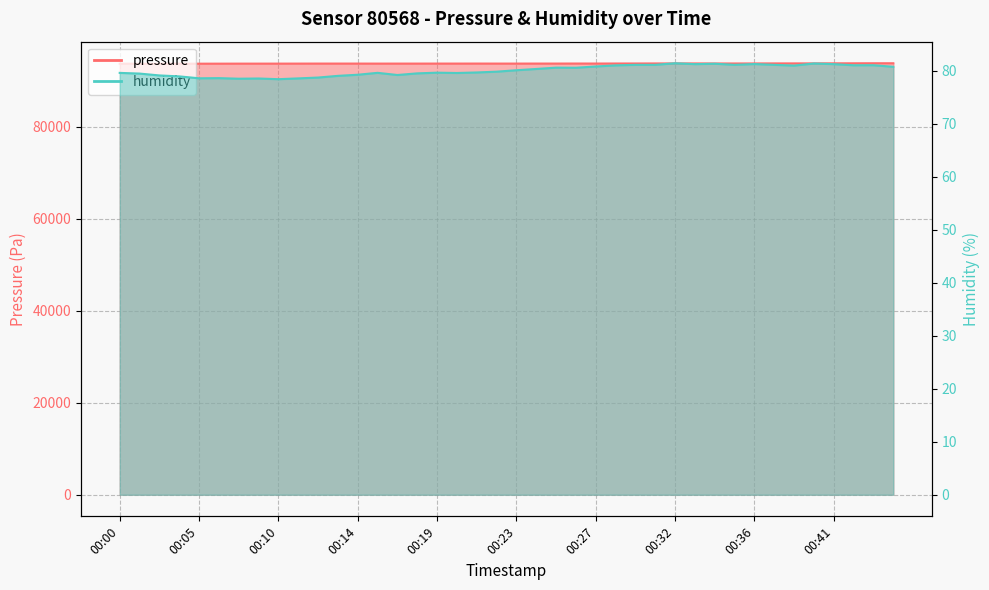

What is the approximate value of humidity at 00:39?

81.0